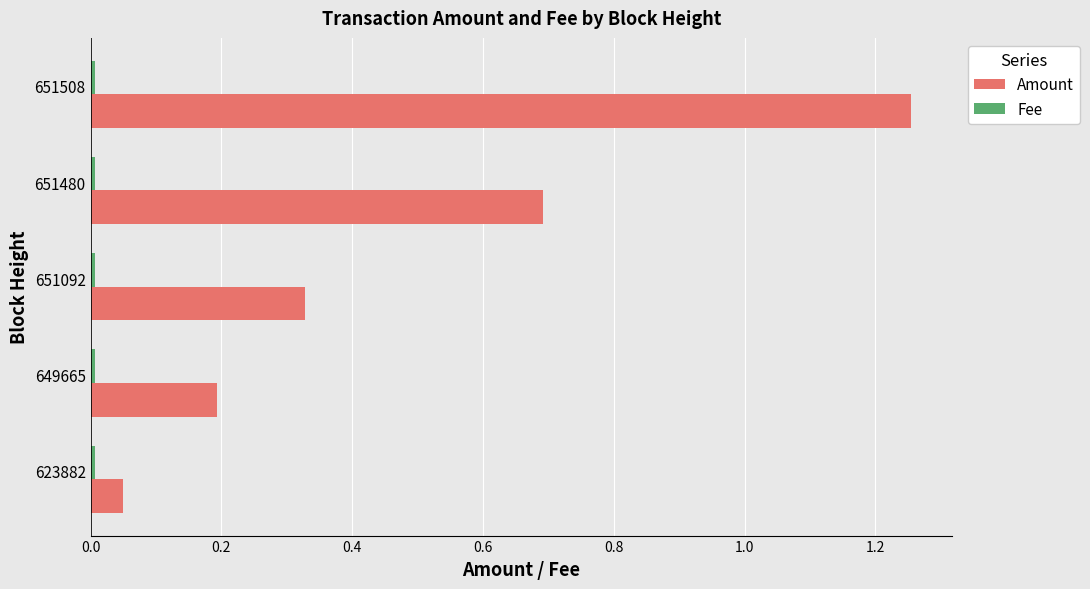

List the labels in order of Amount value, largest first.

651508, 651480, 651092, 649665, 623882